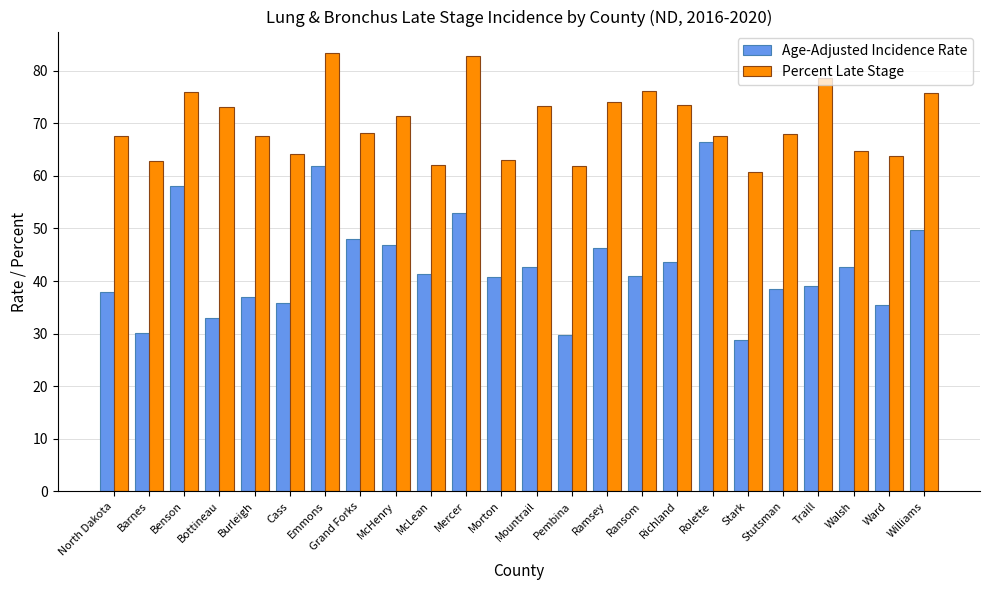

What is the spread (max minus min) of values at Walsh?

22.2